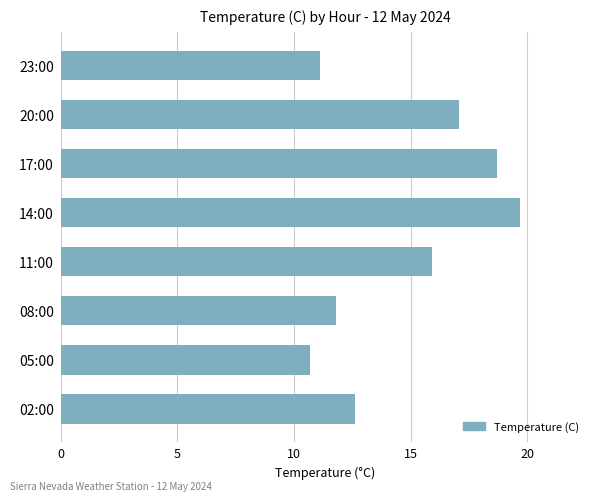

Reading top to bottom, list all the values displayed in this chart.

23:00=11.1	20:00=17.1	17:00=18.7	14:00=19.7	11:00=15.9	08:00=11.8	05:00=10.7	02:00=12.6